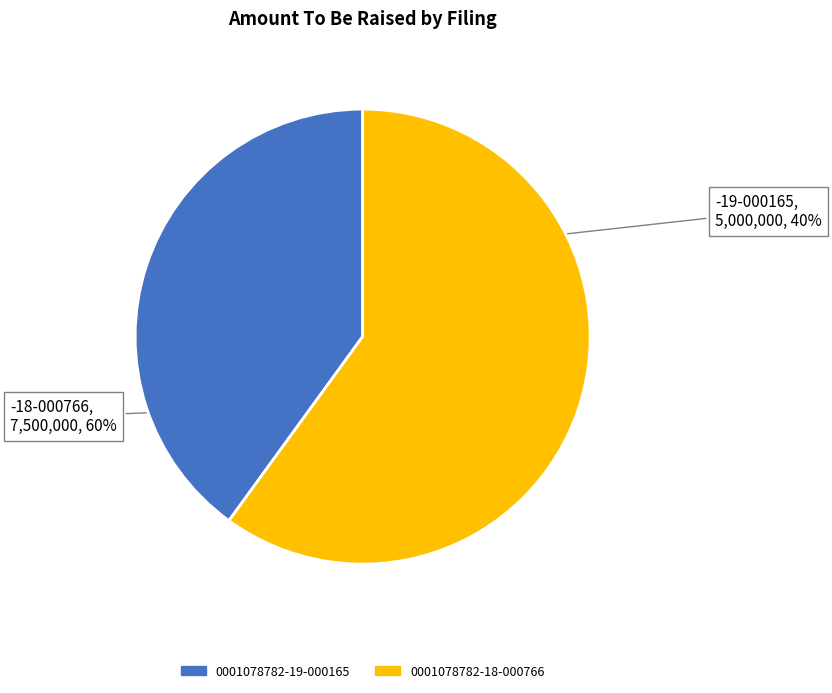

Which slice is the smallest?

0001078782-19-000165